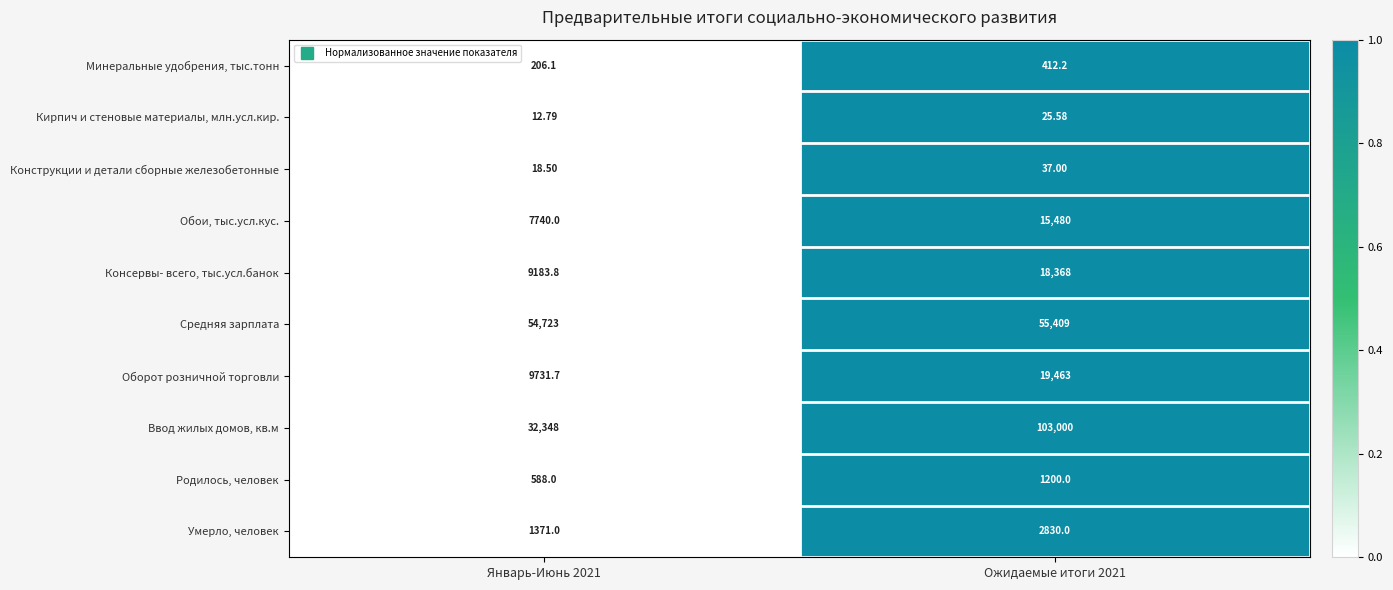

Which series has the widest spread of values?

Ввод жилых домов, кв.м